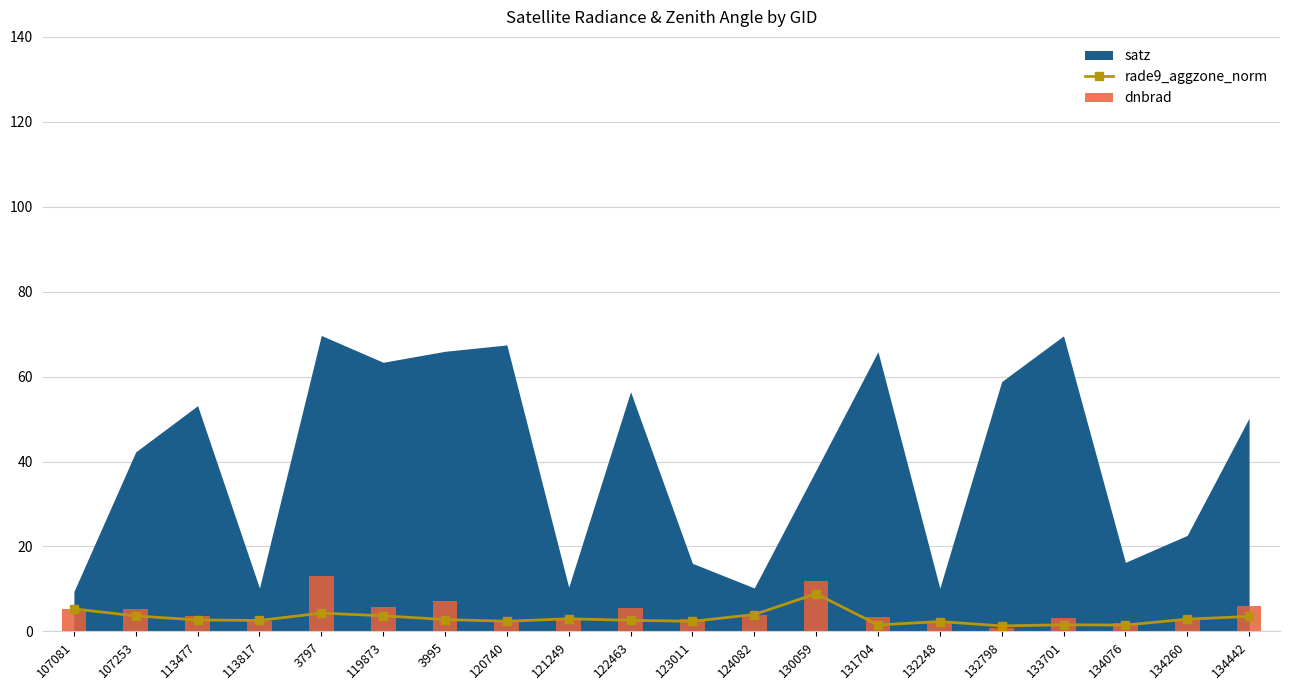

At which category does the chart reach its peak across all series?

3797